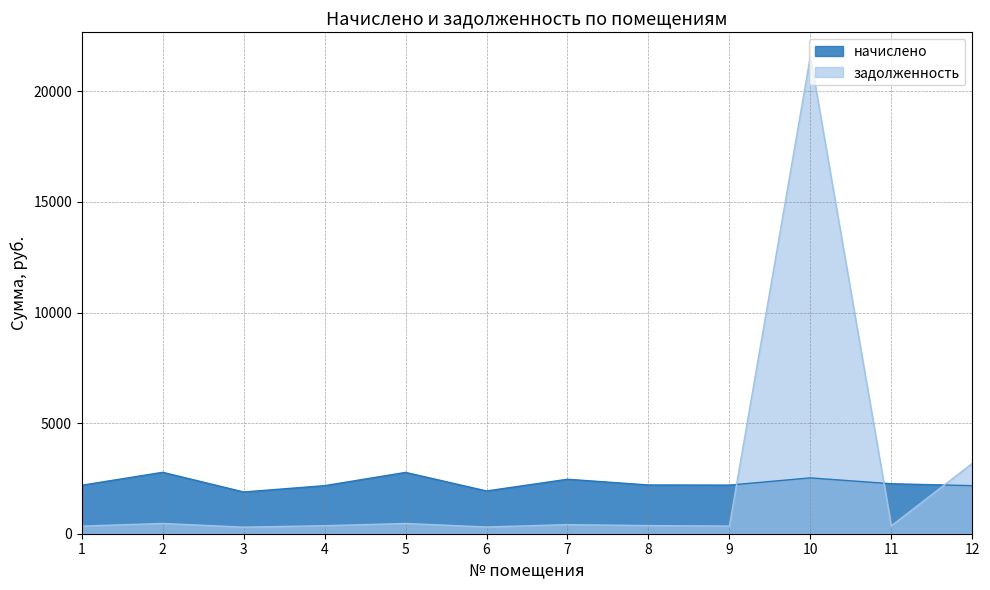

Is it true that задолженность equals 127.6 at 6?

False